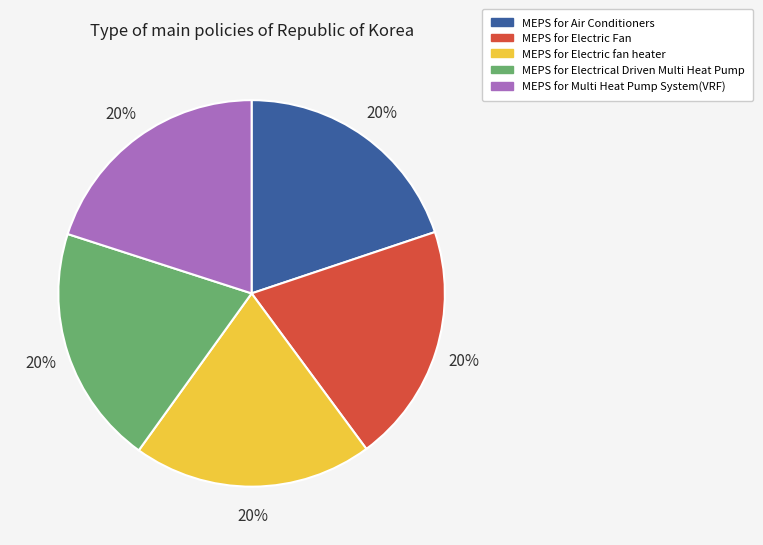

To the nearest percent, what is the combined percentage of MEPS for Electric fan heater and MEPS for Multi Heat Pump System(VRF)?

40%